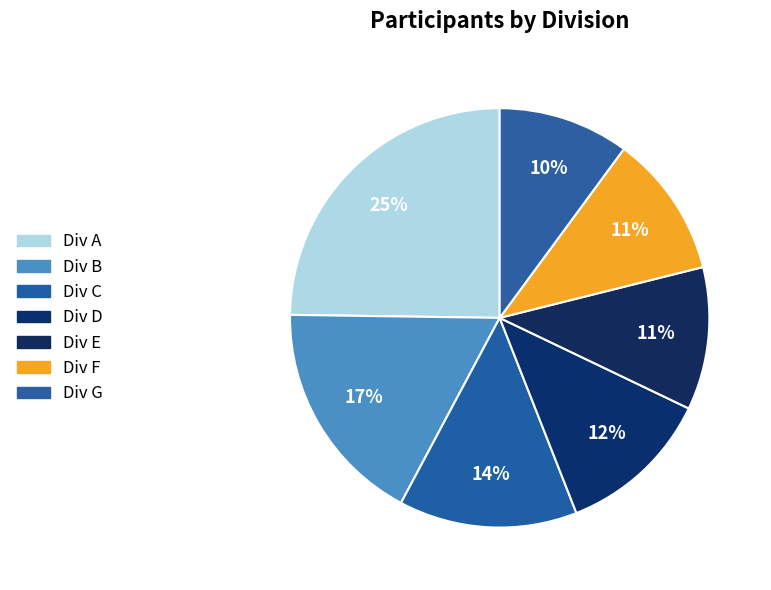

Which category has the smallest portion of the pie?

Div G